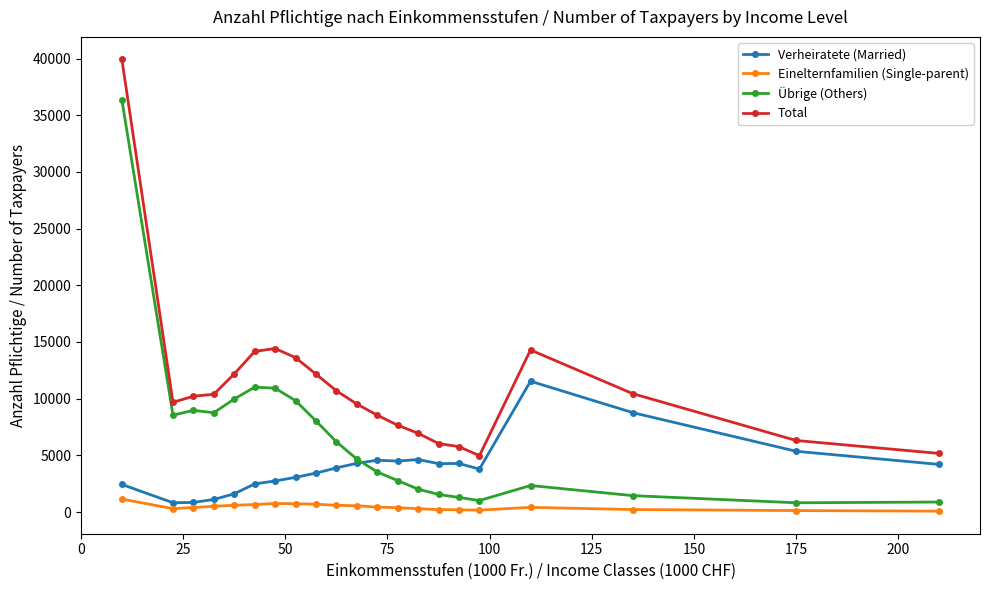

Which series has the largest range (max minus min)?

Übrige (Others)